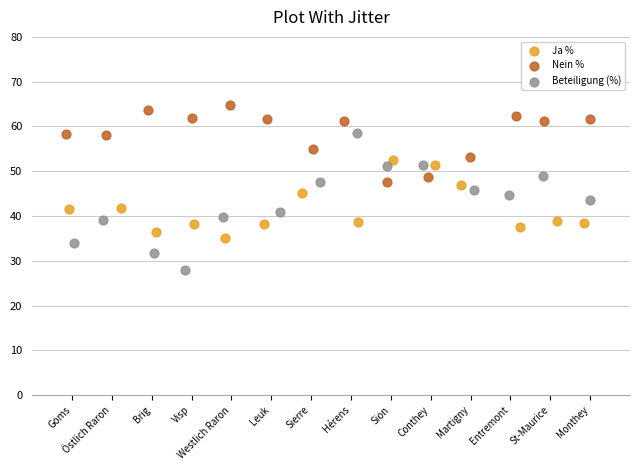

Which series reaches the minimum Y coordinate?

Beteiligung (%)